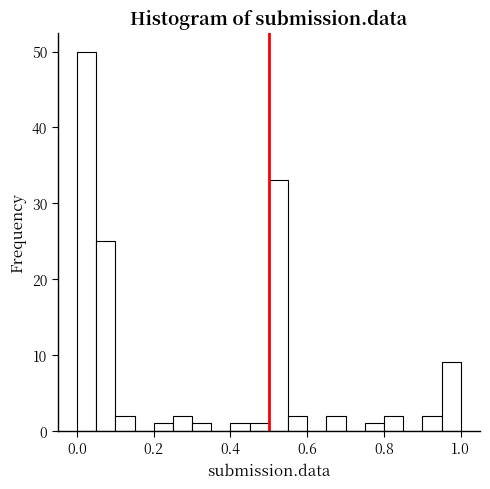

Around what value on the x-axis is the tallest bar? Give the approximate position of its centre, as read against the axis.

0.02